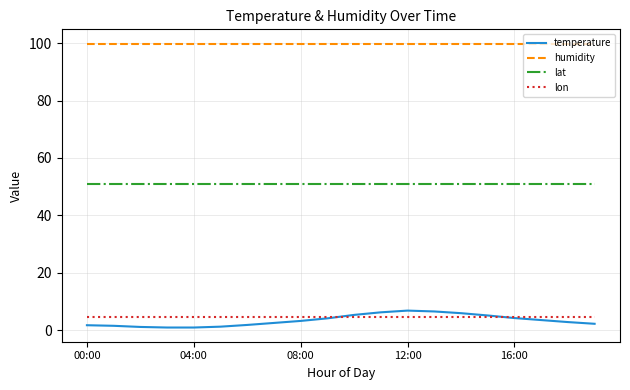

Which series has the largest range (max minus min)?

temperature